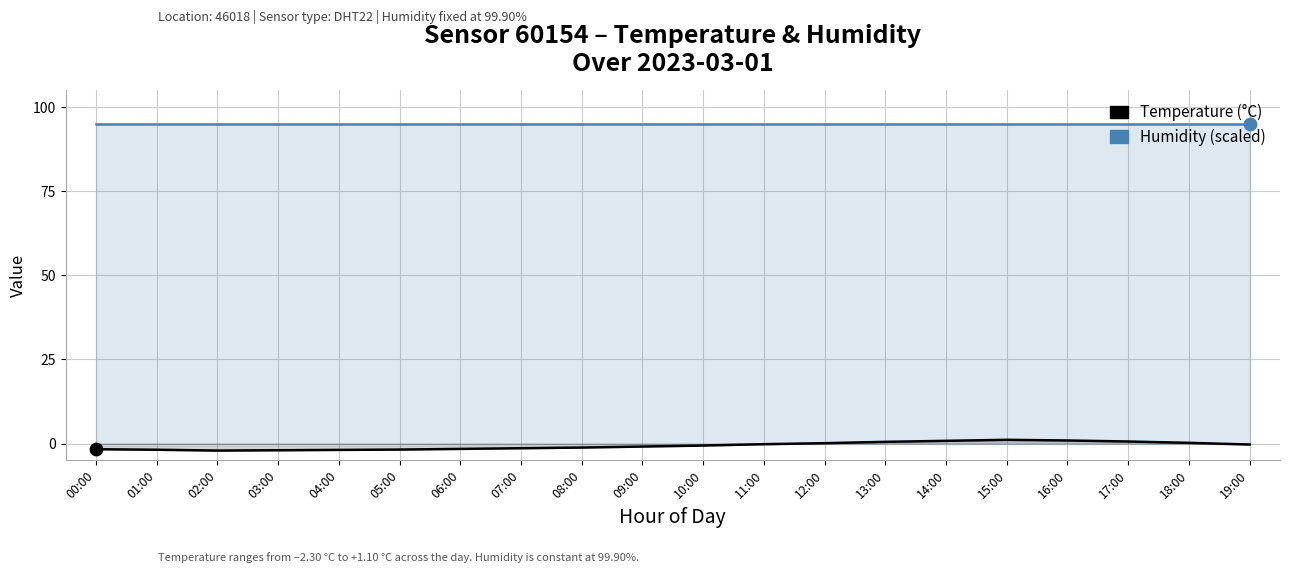

Which series reaches the maximum Y coordinate?

Humidity (%, scaled)